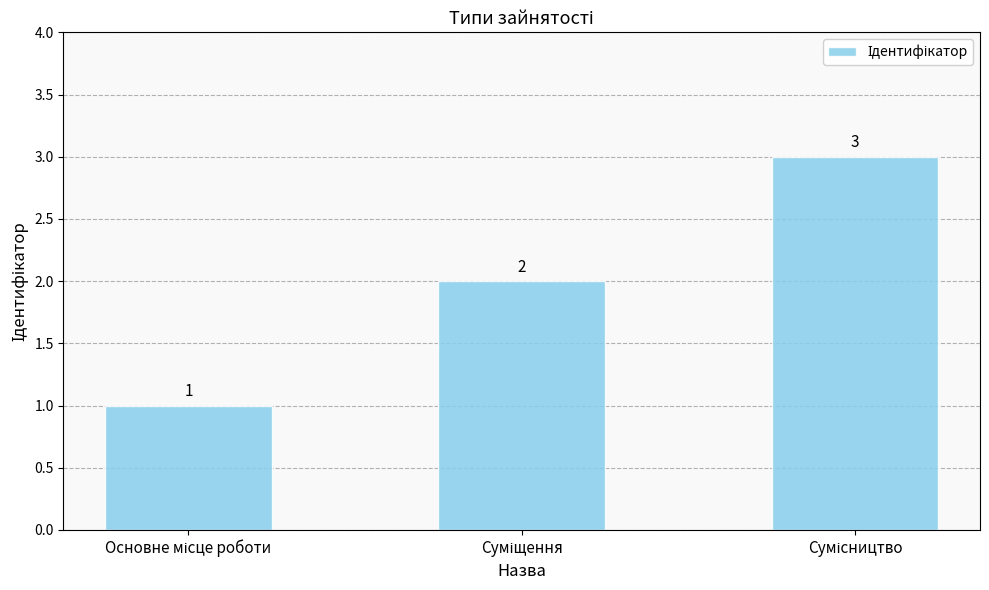

Are the bars grouped side by side (vs. stacked)?

No